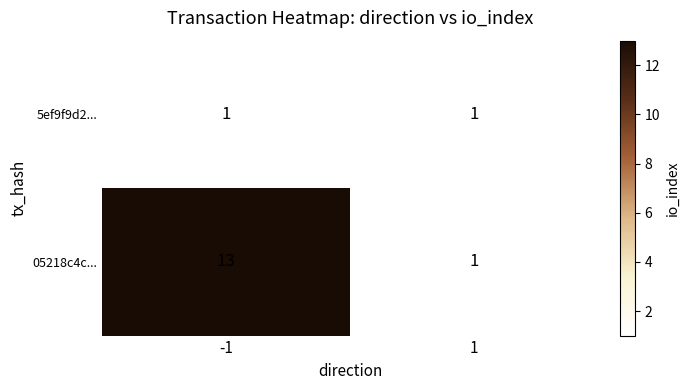

Is it true that 5ef9f9d2... equals 0 at 1?

False